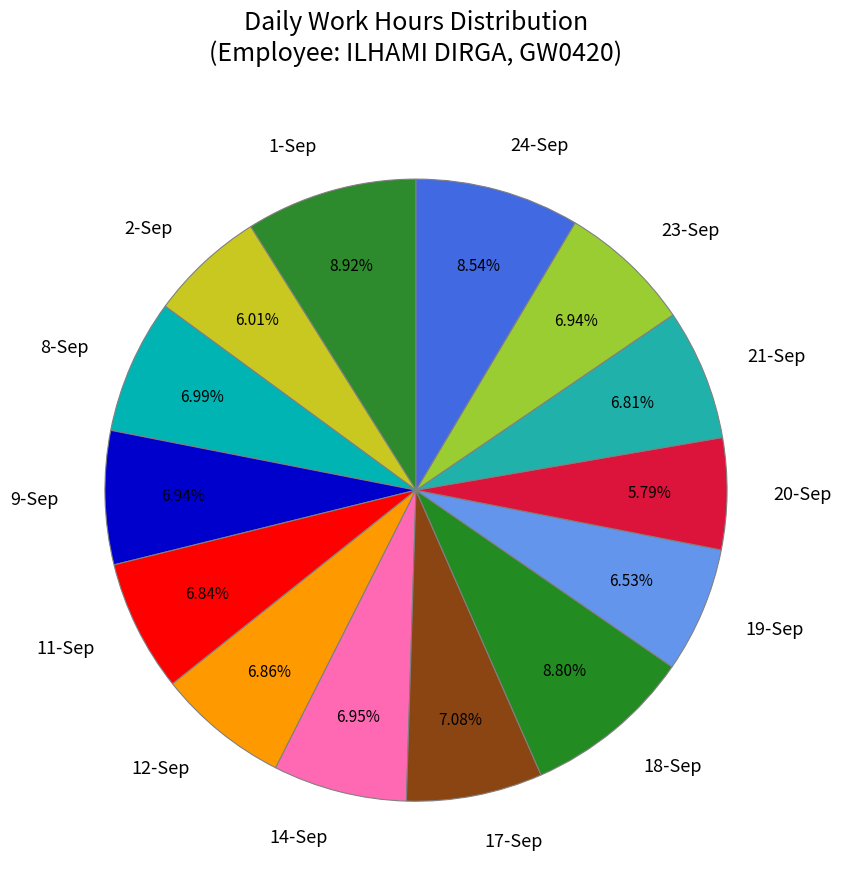

Is it true that 18-Sep is 9% of the pie?

True